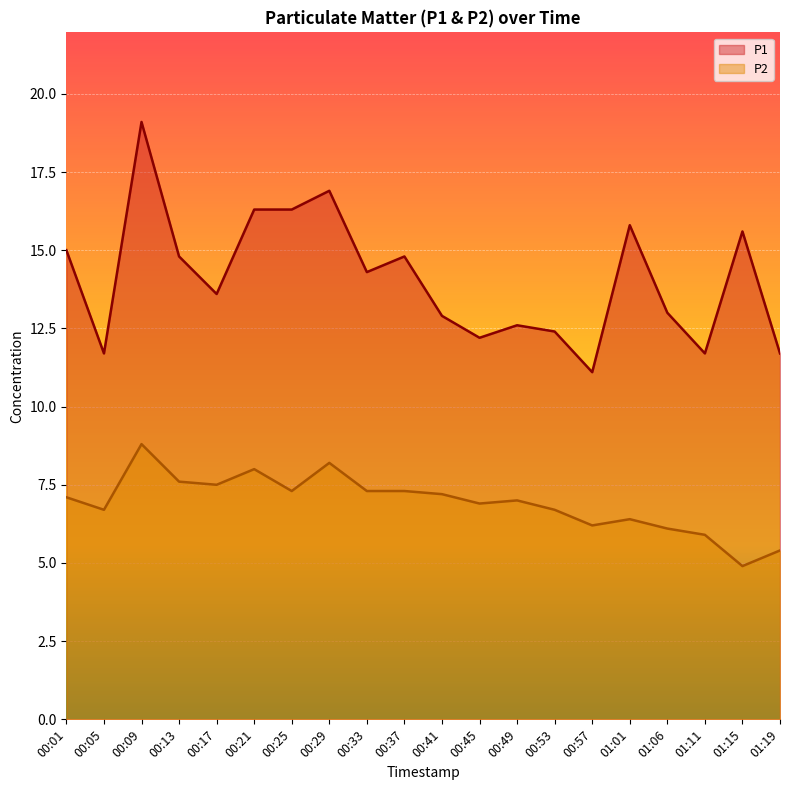

At which label is P2 closest to 6?

01:06